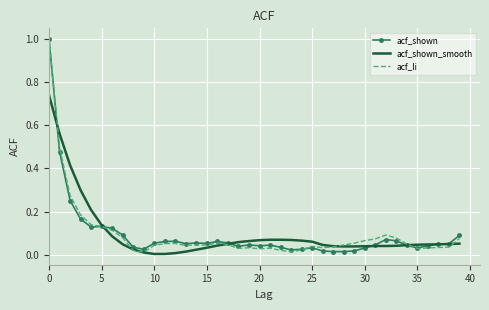

What is the greatest value displayed?

1.0